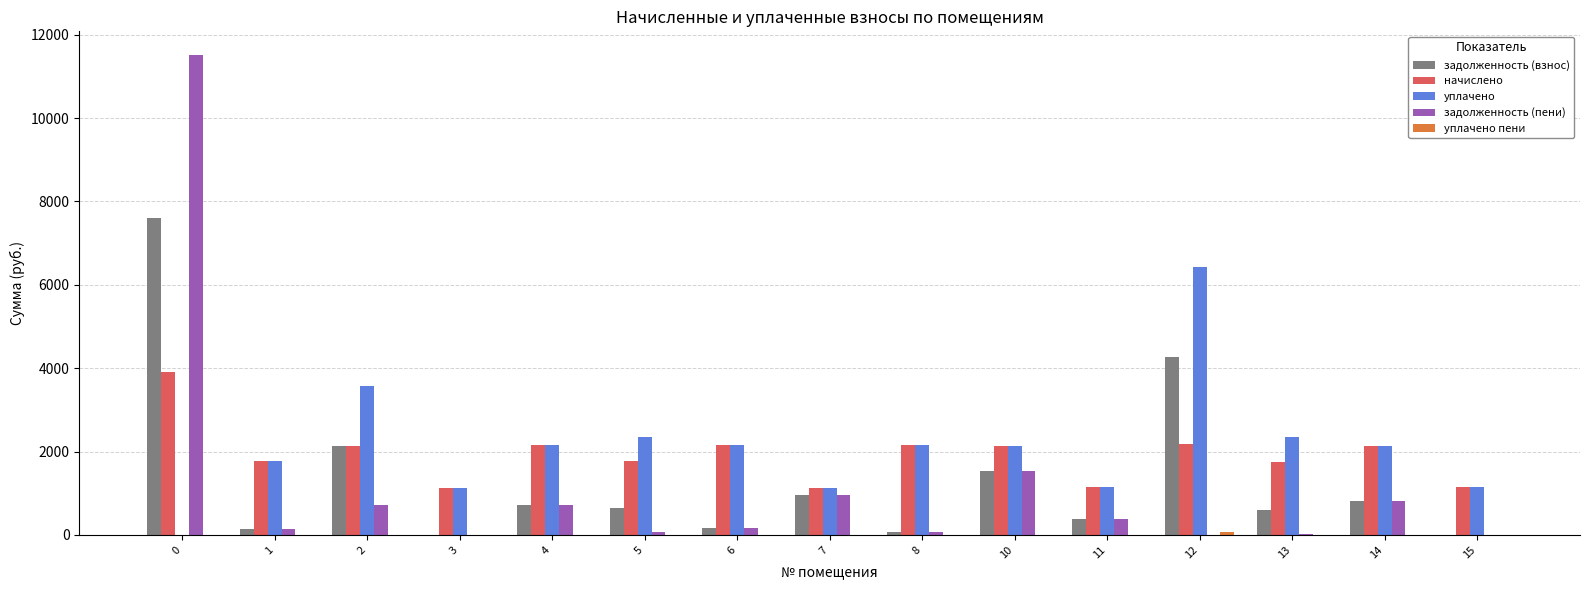

Which series has the largest total across all categories?

уплачено